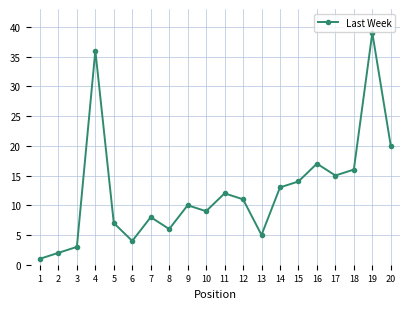

How many data points are less than 11?

10